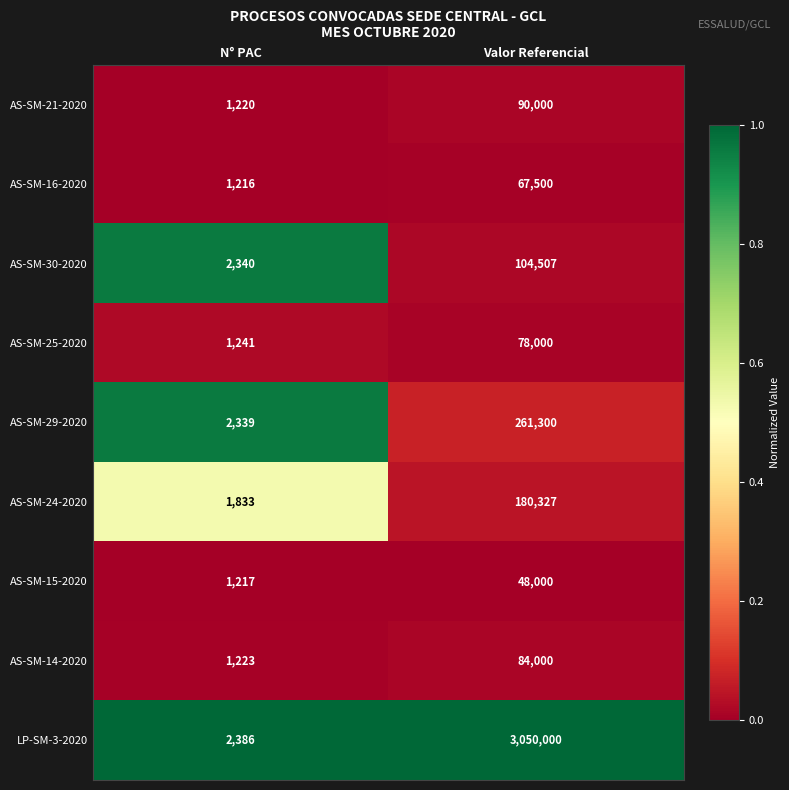

What is the approximate value of AS-SM-14-2020 at Valor Referencial, to the nearest 100?

84000